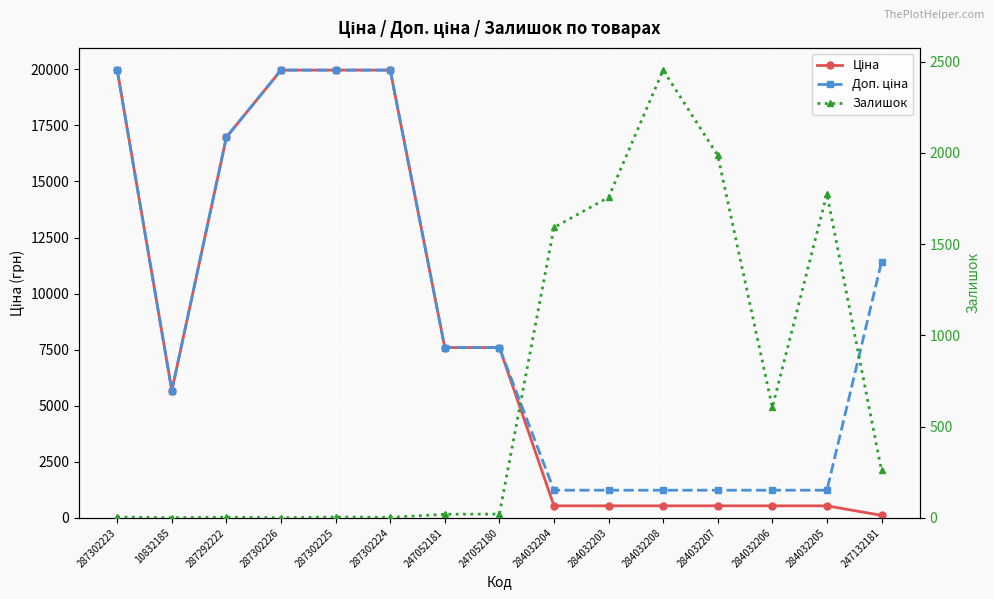

Reading left to right, list all the values displayed in this chart.

Ціна: 19964.2	5673.8	16976.3	19964.2	19964.2	19964.2	7596.5	7596.5	539.0	539.0	539.0	539.0	539.0	539.0	114.1
Доп. ціна: 19964.2	5673.8	16976.3	19964.2	19964.2	19964.2	7596.5	7596.5	1235.4	1235.4	1235.4	1235.4	1235.4	1235.4	11410.0
Залишок: 5.0	1.0	4.0	1.0	5.0	3.0	20.0	21.0	1591.0	1756.0	2453.0	1986.0	605.0	1775.0	260.0